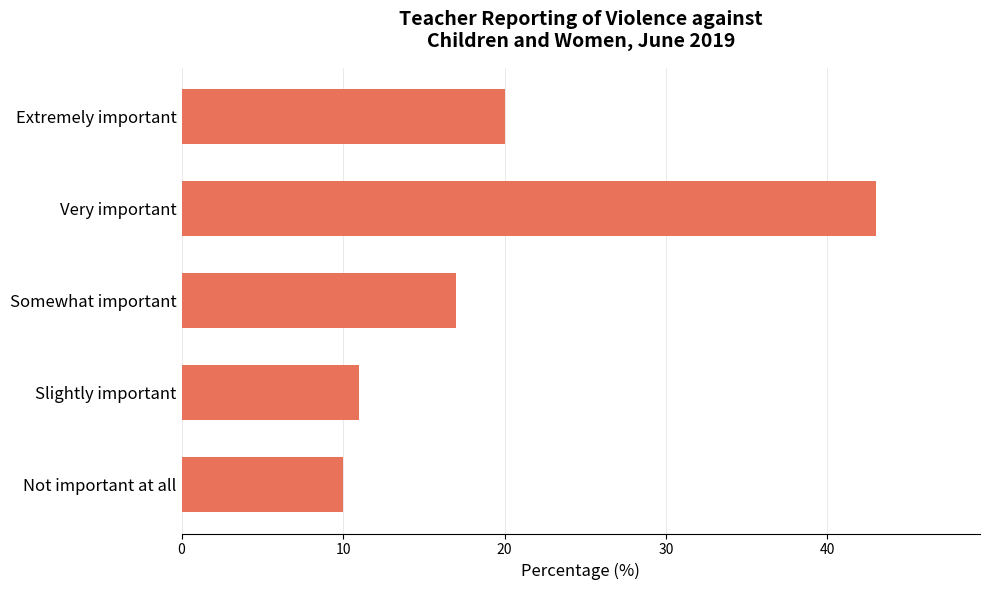

Reading bottom to top, extract all data points from this chart.

10	11	17	43	20